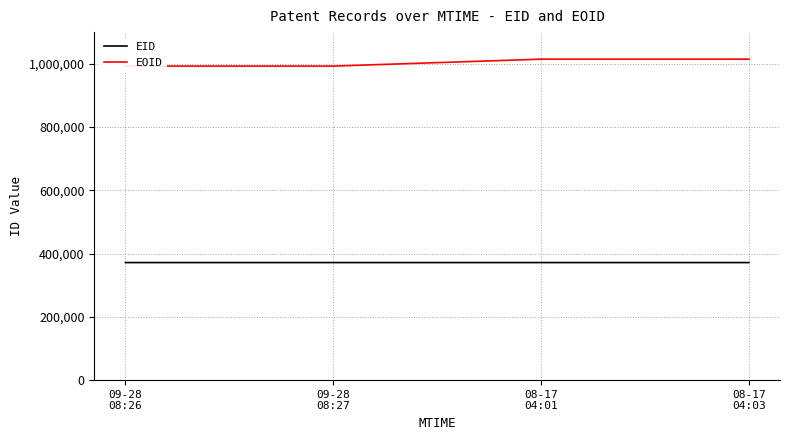

The EID series shows 371592 at 09-28
08:27. True or false?

True